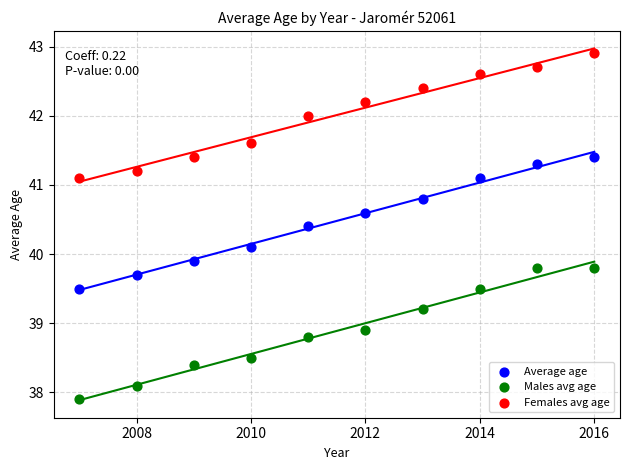

Which series reaches the maximum Y coordinate?

Females avg age